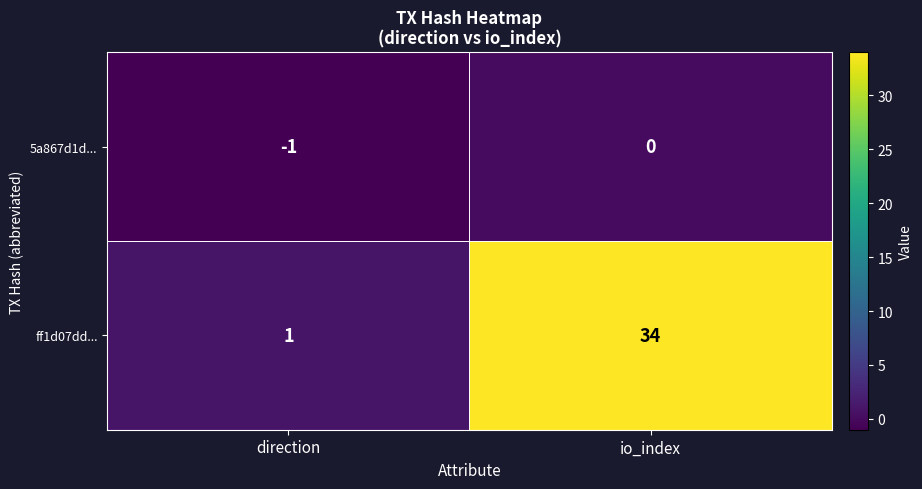

At which label is ff1d07dd... closest to 17?

direction